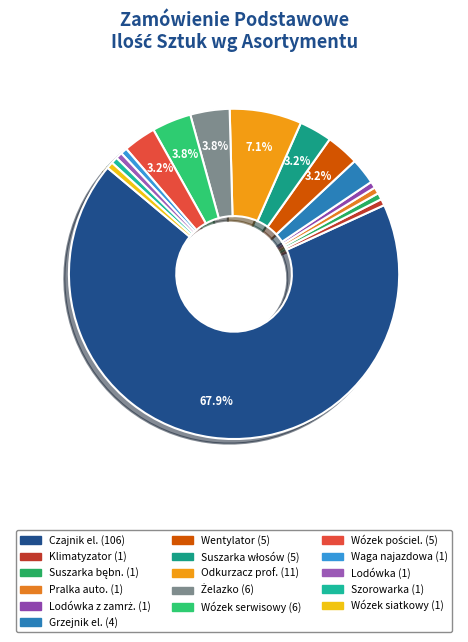

How many segments does this pie chart have?

16